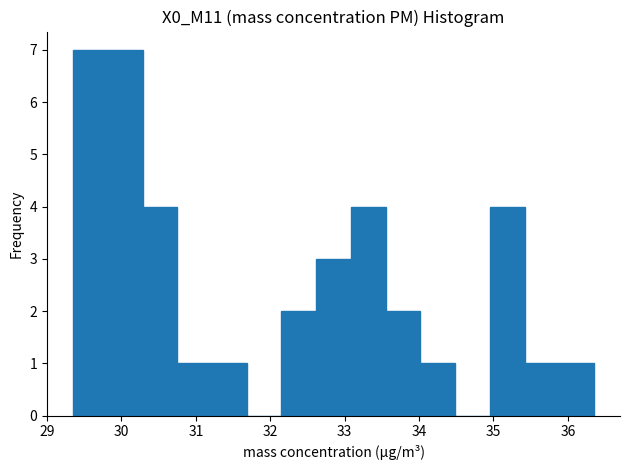

What is the height of the bar covering 32.2 to 32.6 on the x-axis? Neither the bar edges nor the heights are printed on the chart, so give them approximately, as read against the axes.

2